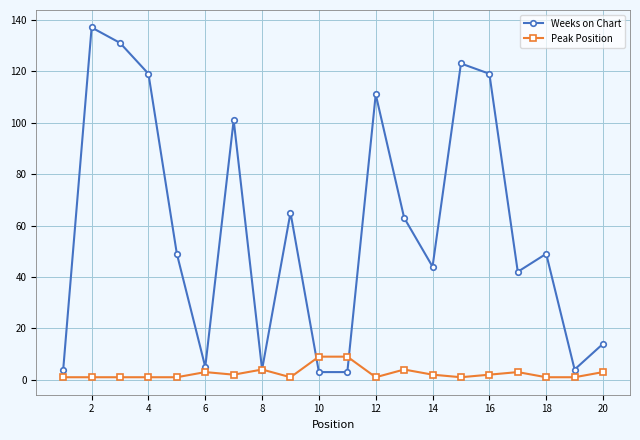

How many lines are shown in the chart?

2